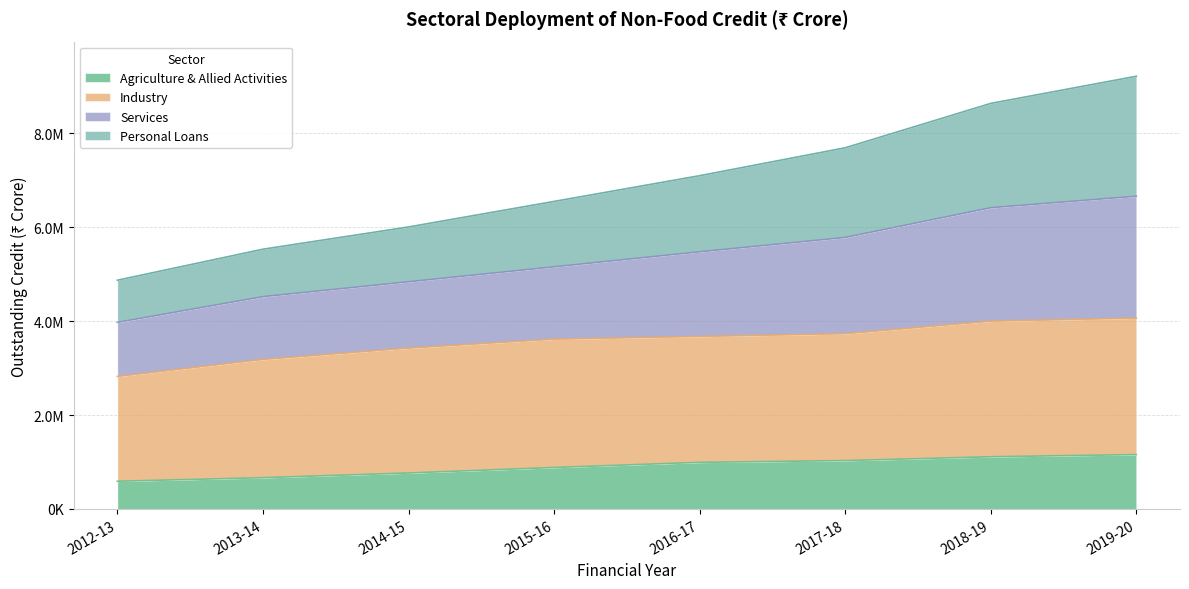

Is it true that Agriculture & Allied Activities equals 1111300 at 2018-19?

True